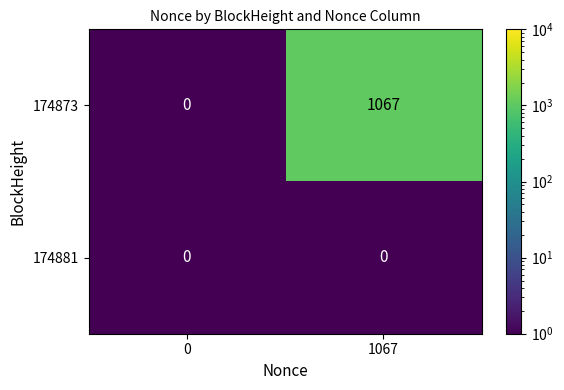

Which series changed the most between 0 and 1067?

174873